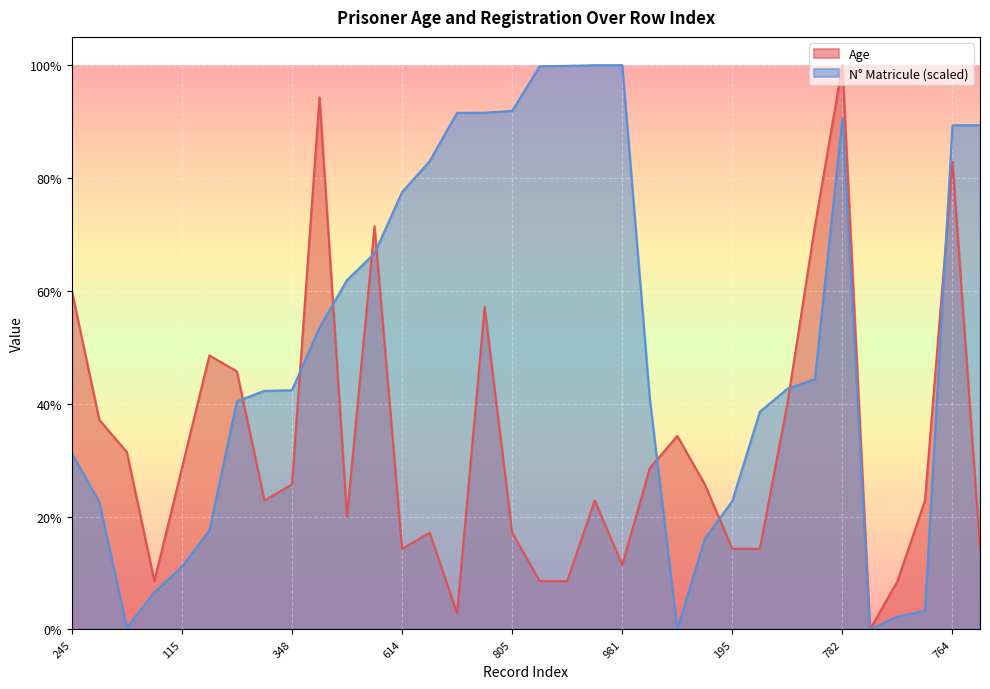

What is the difference between the maximum and second lowest values in the N_Matricule_scaled series?

1.0